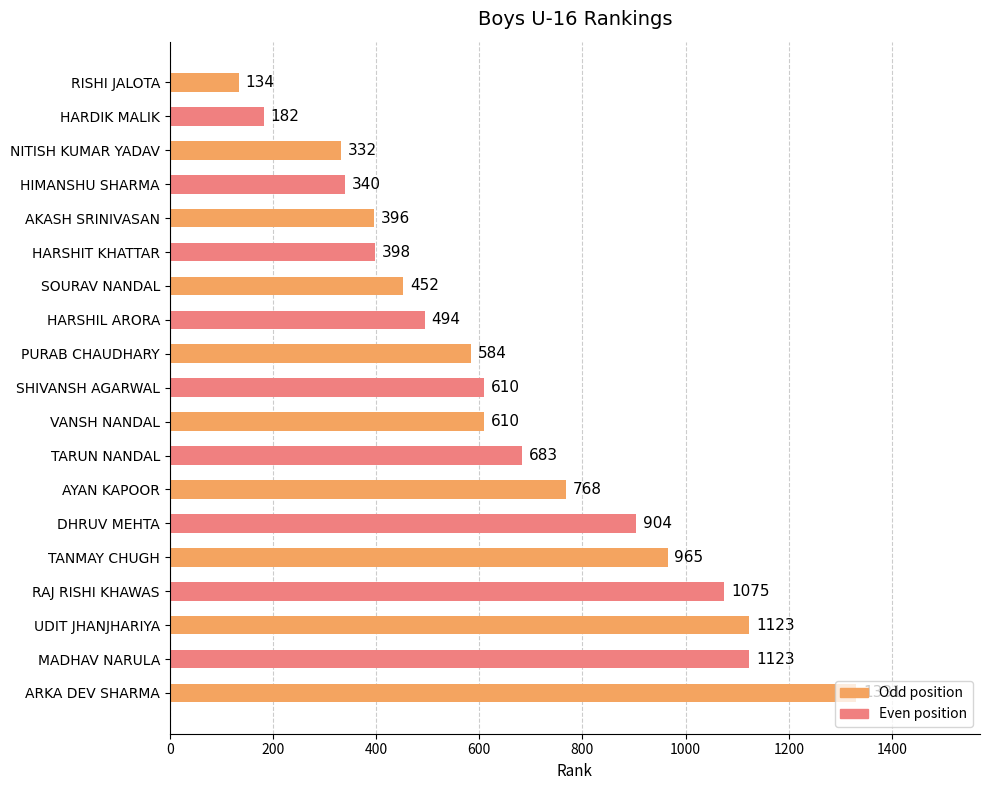

What is the average value?

658